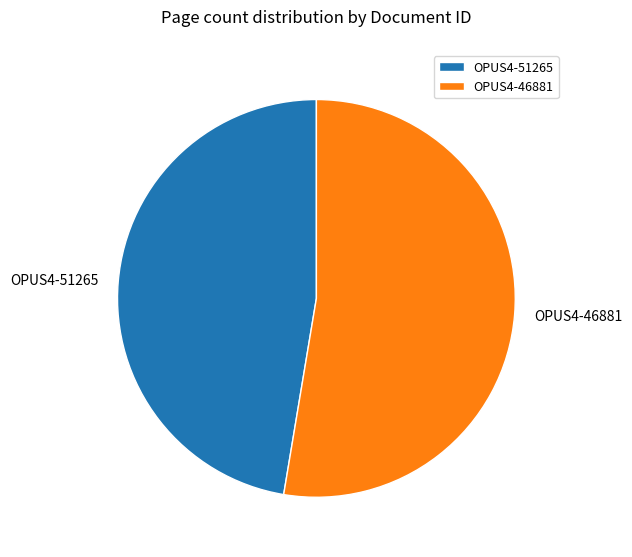

How many segments does this pie chart have?

2